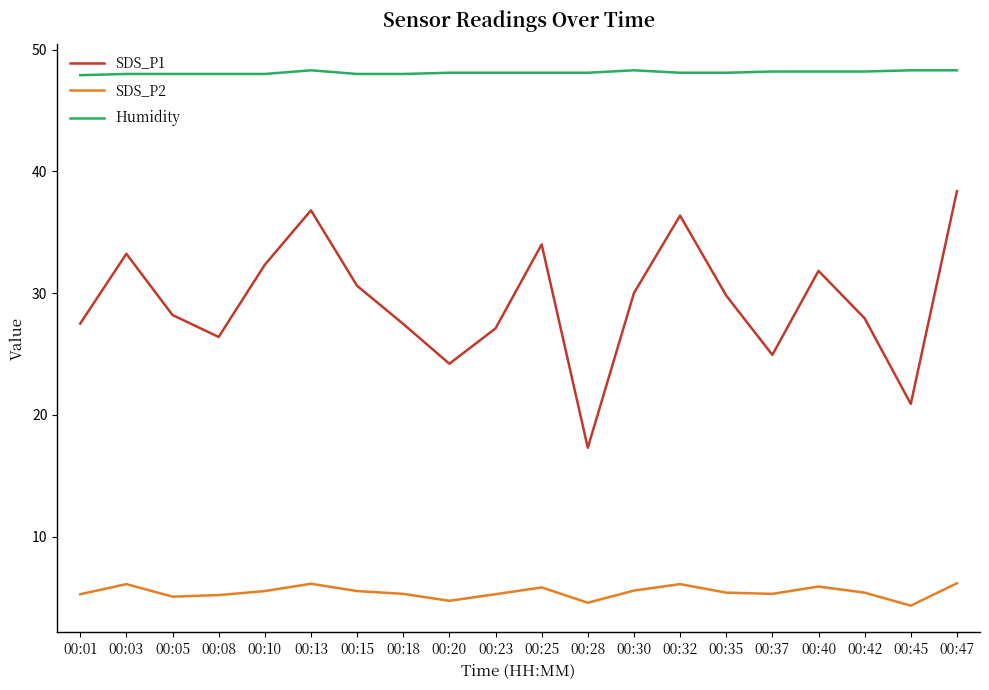

Count the number of data series in this chart.

3